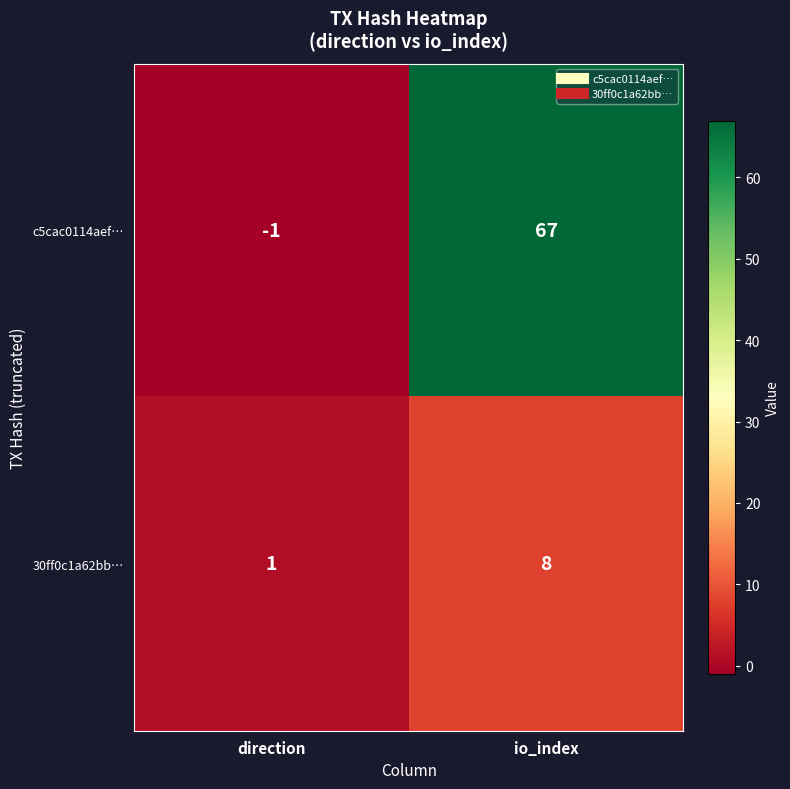

What is the average value of the c5cac0114aef… series?

33